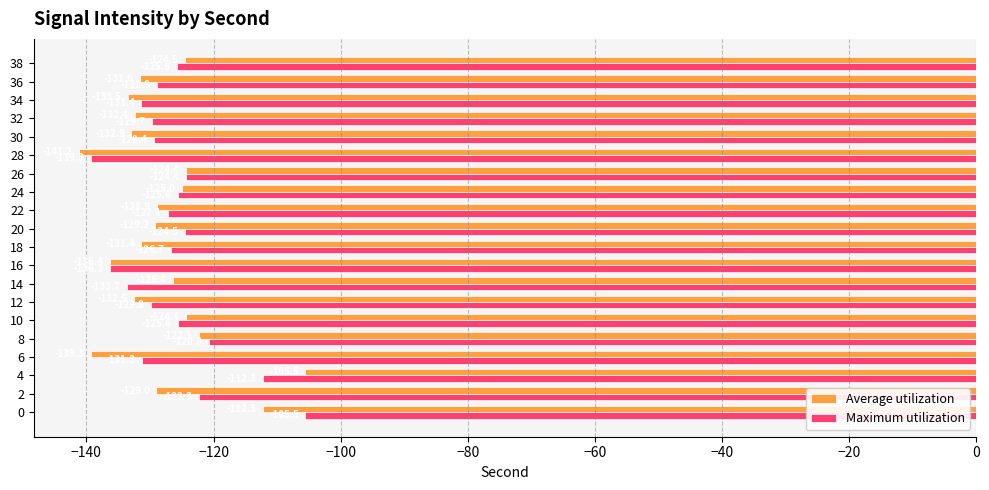

Read the Maximum utilization value at 22.

-127.1